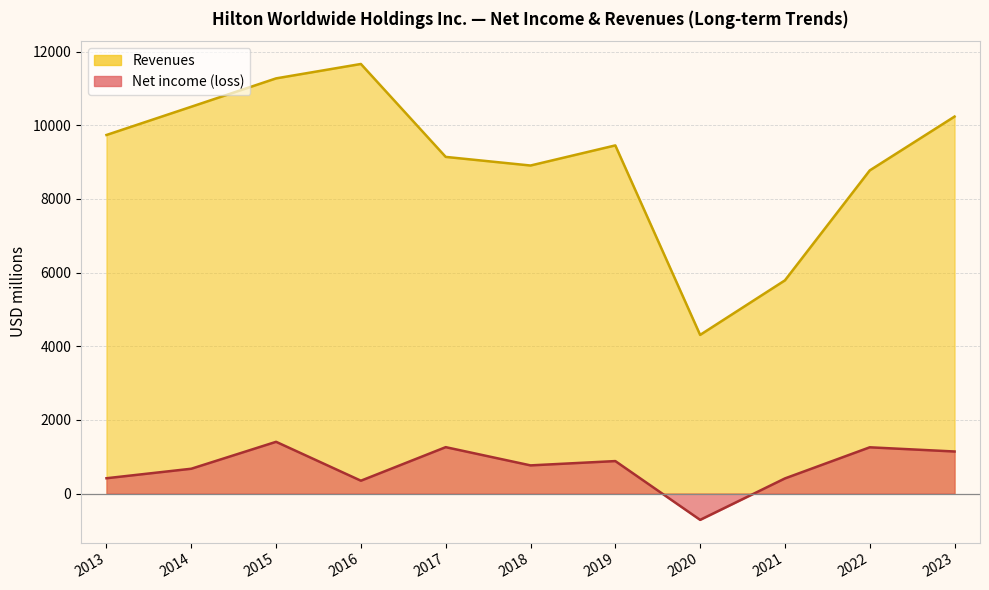

Rank the series by their maximum value, from highest to lowest.

Revenues, Net income (loss)